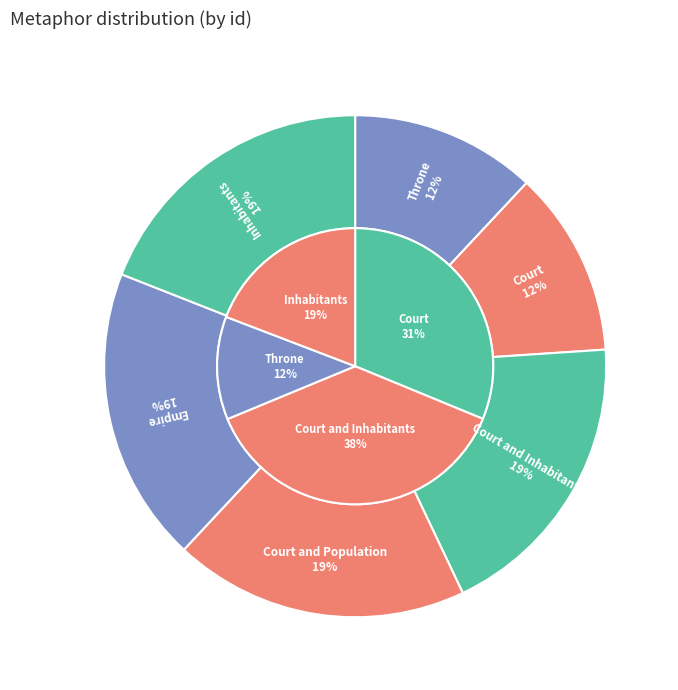

How many slices are in this pie chart?

6